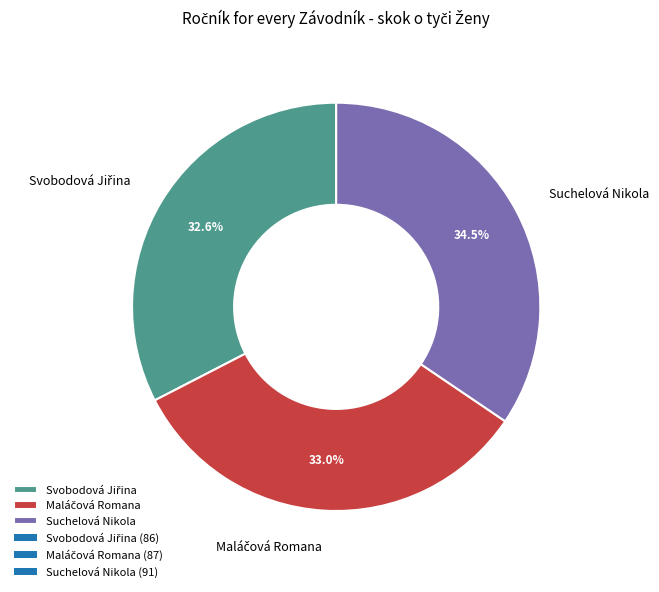

Is Suchelová Nikola the majority of the pie?

No